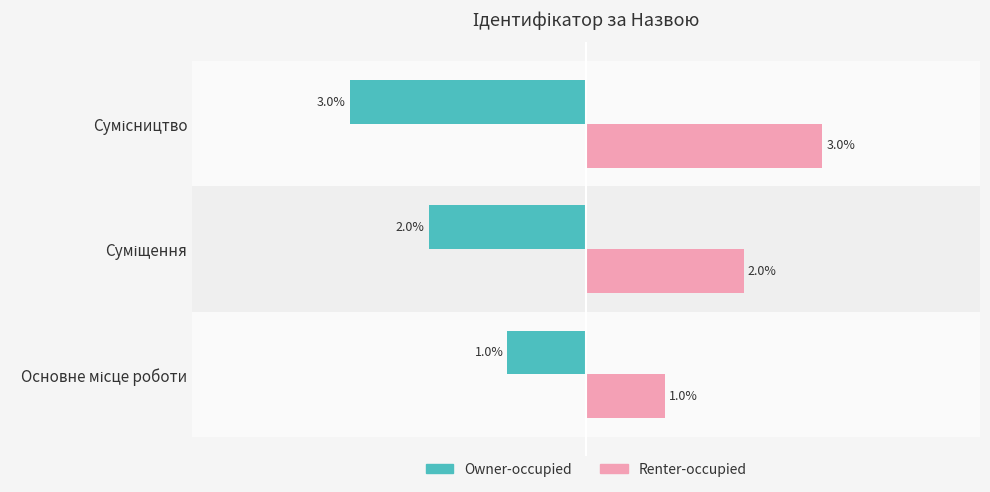

Rank the series by their maximum value, from lowest to highest.

Owner-occupied, Renter-occupied